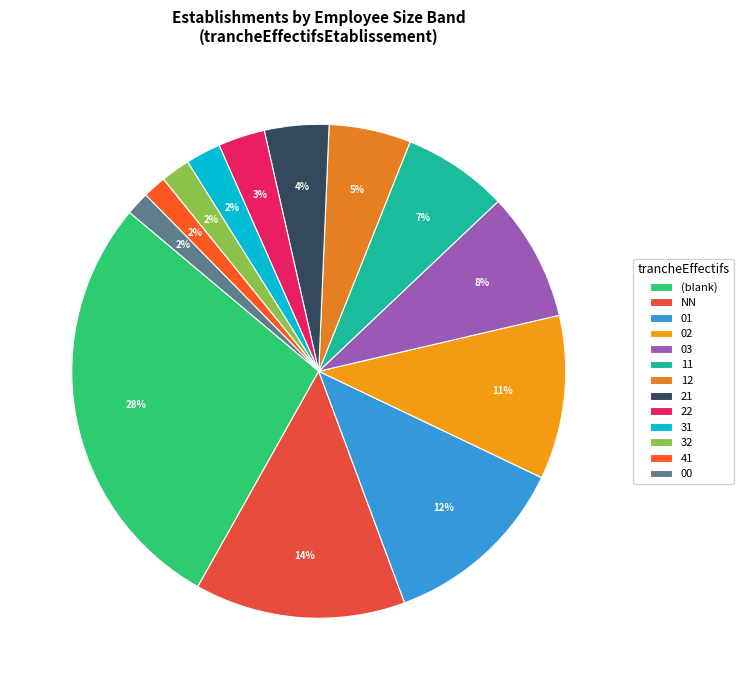

To the nearest percent, what is the average slice percentage?

8%